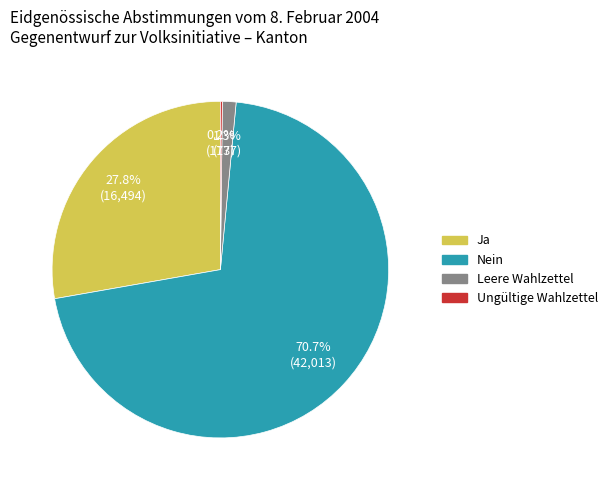

Does Nein represent more than half of the total?

Yes